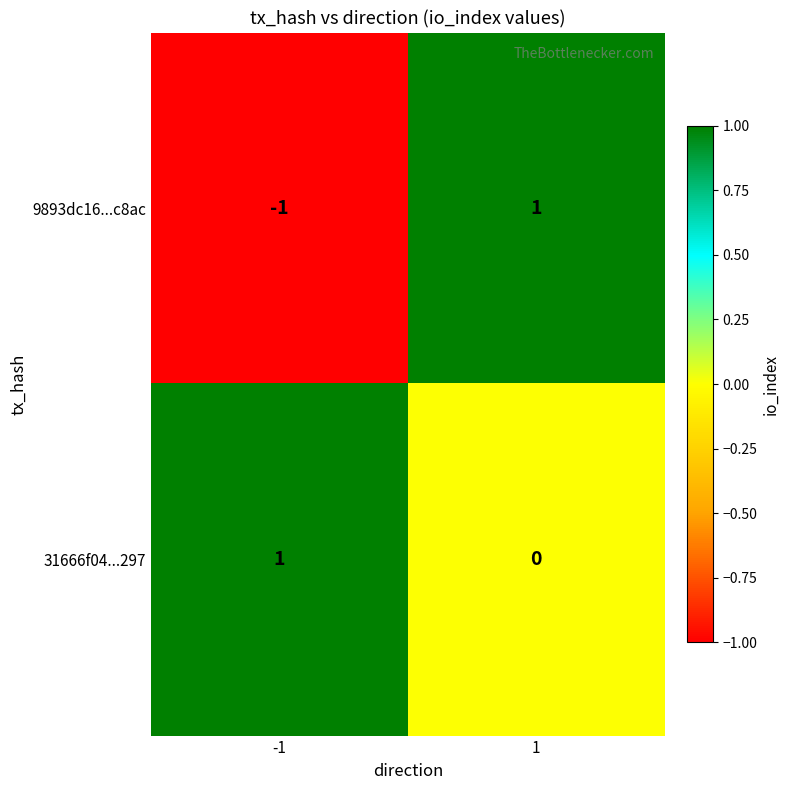

Between -1 and 1, which series saw the biggest shift?

9893dc16...c8ac